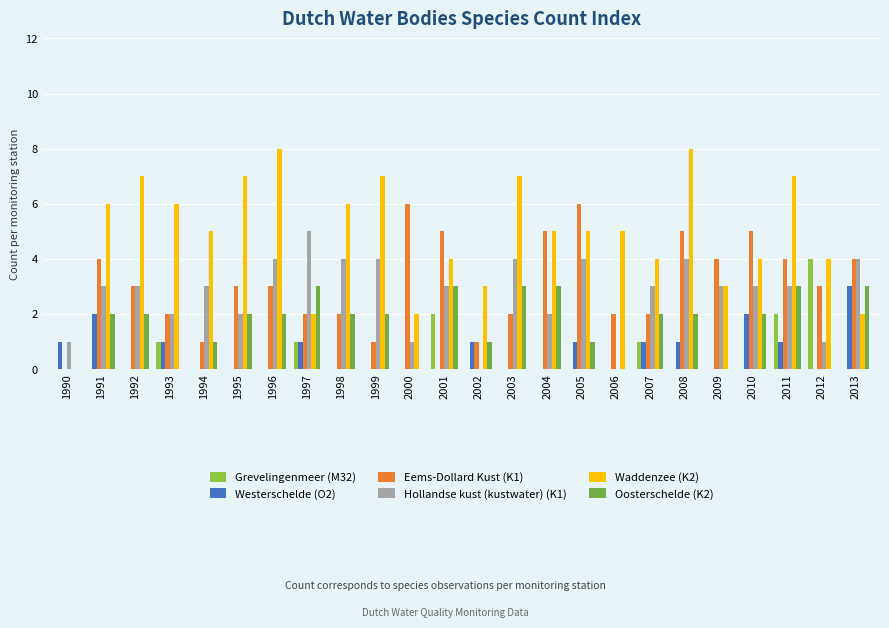

What is the value of the Waddenzee (K2) bar at the 2nd from the left?

6